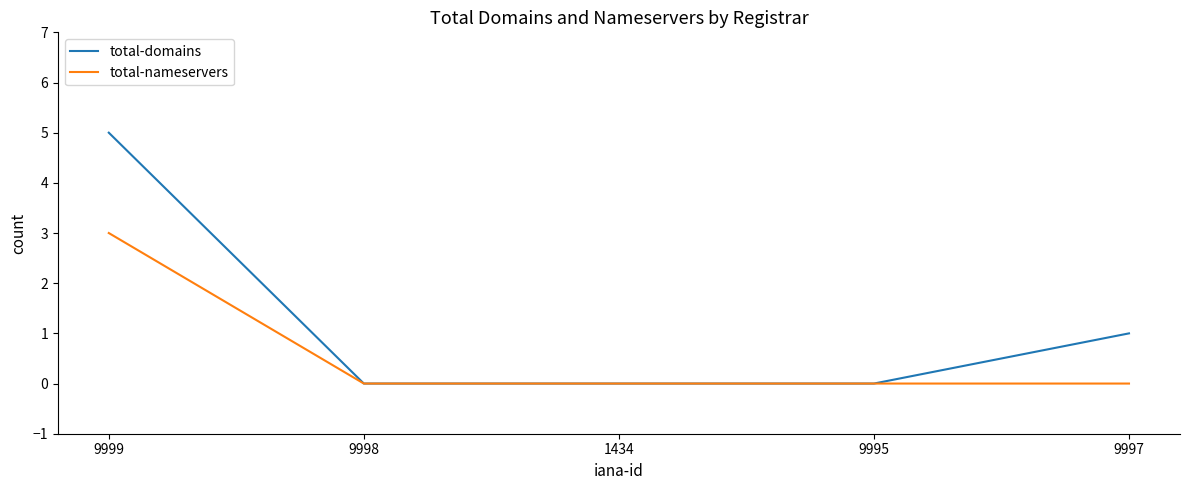

List the series in order of their overall mean, lowest first.

total-nameservers, total-domains